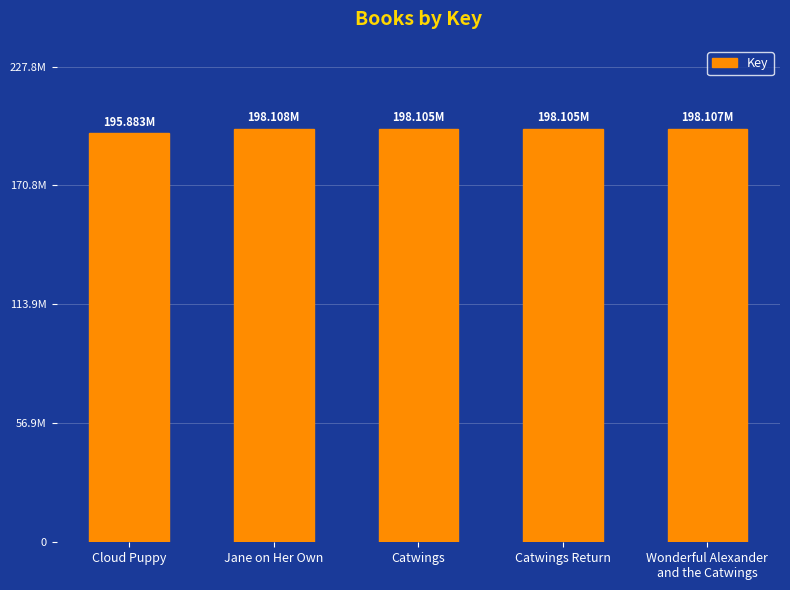

What is the label of the 4th bar from the left?

Catwings Return